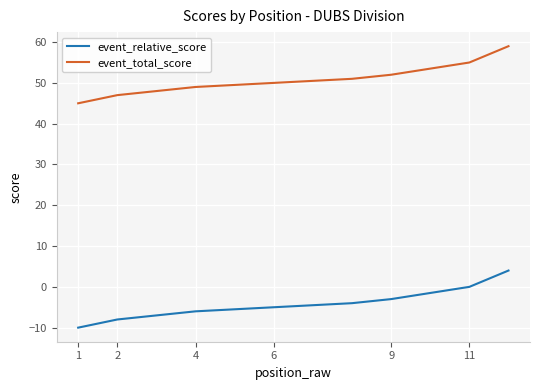

What are all the series names shown in the legend?

event_relative_score, event_total_score